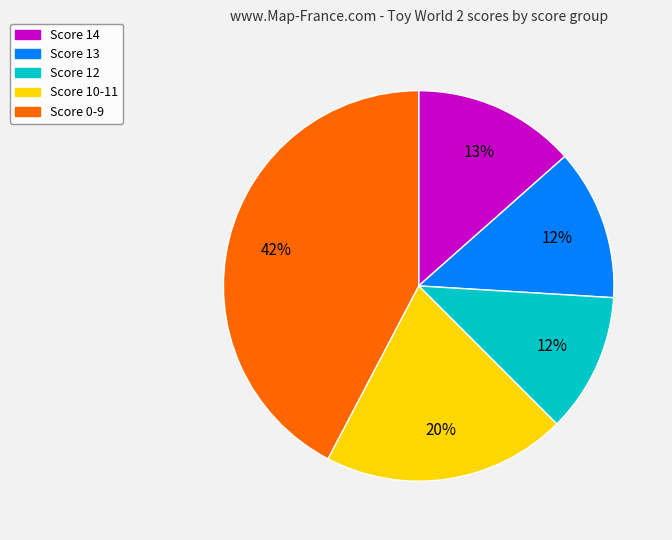

Is there any slice that represents more than half of the pie?

No